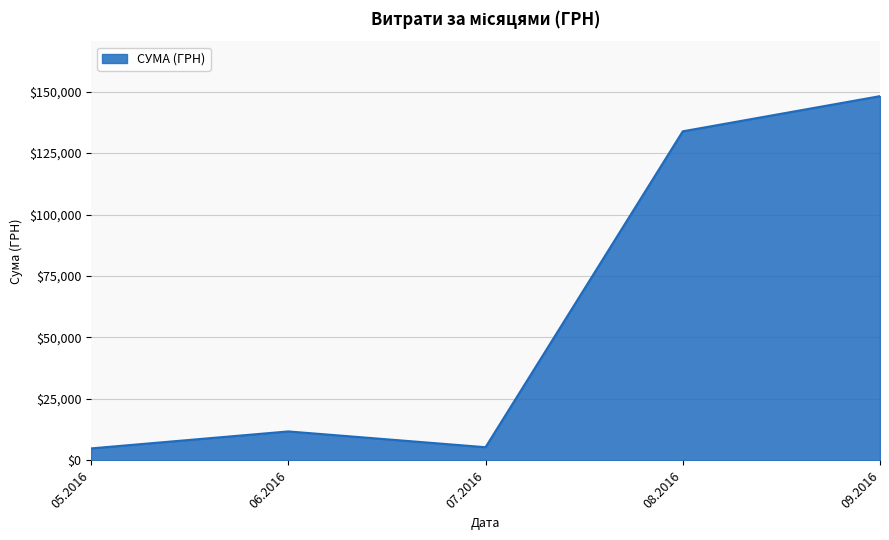

What is the difference between the second highest and second lowest values?

128448.7